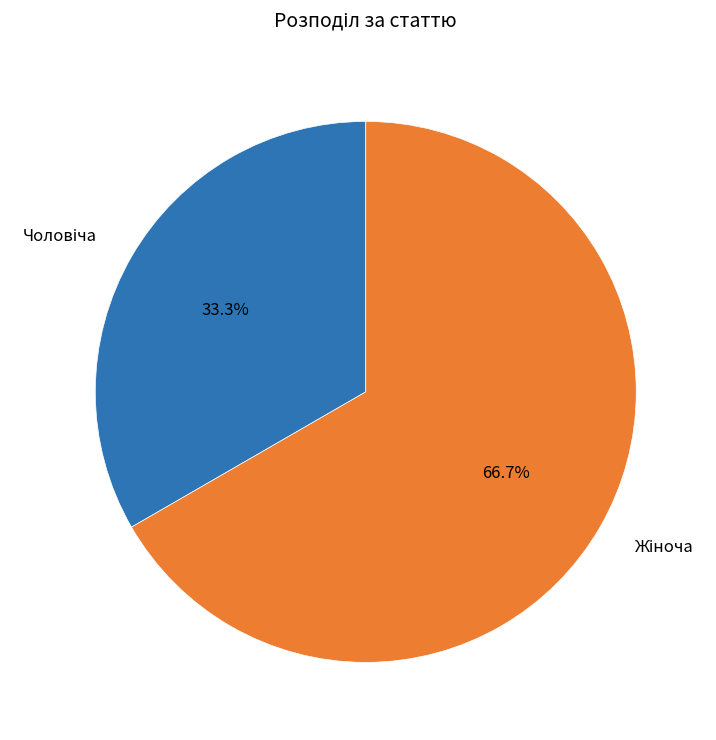

Is there any slice that represents more than half of the pie?

Yes